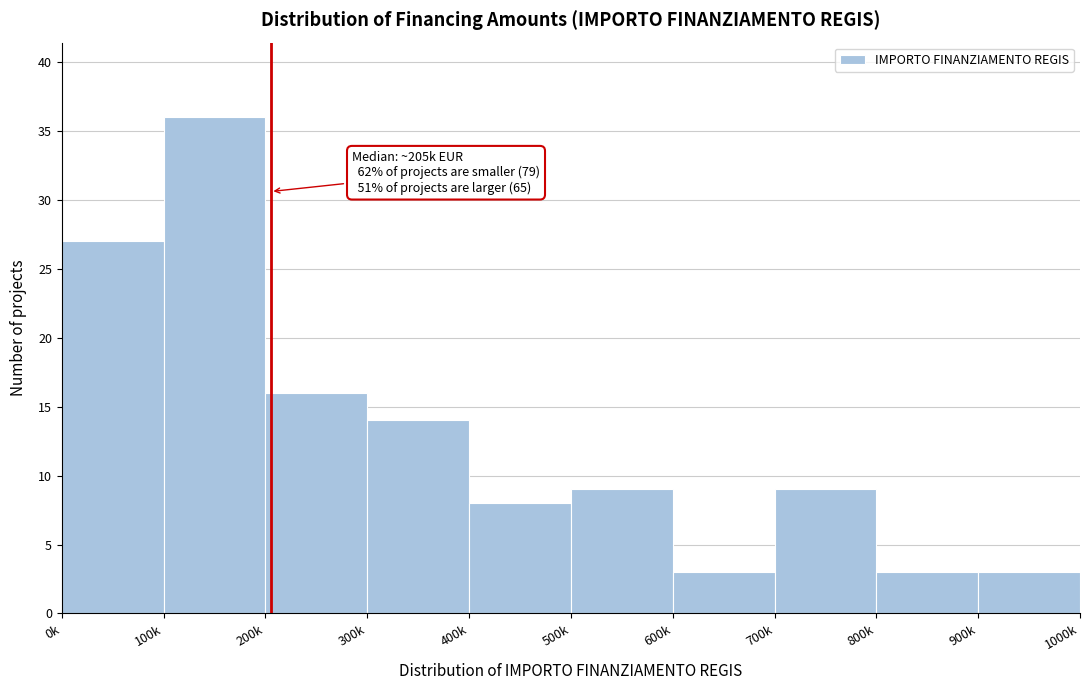

Reading right to left, transcribe all the data shown in this chart.

3	3	9	3	9	8	14	16	36	27